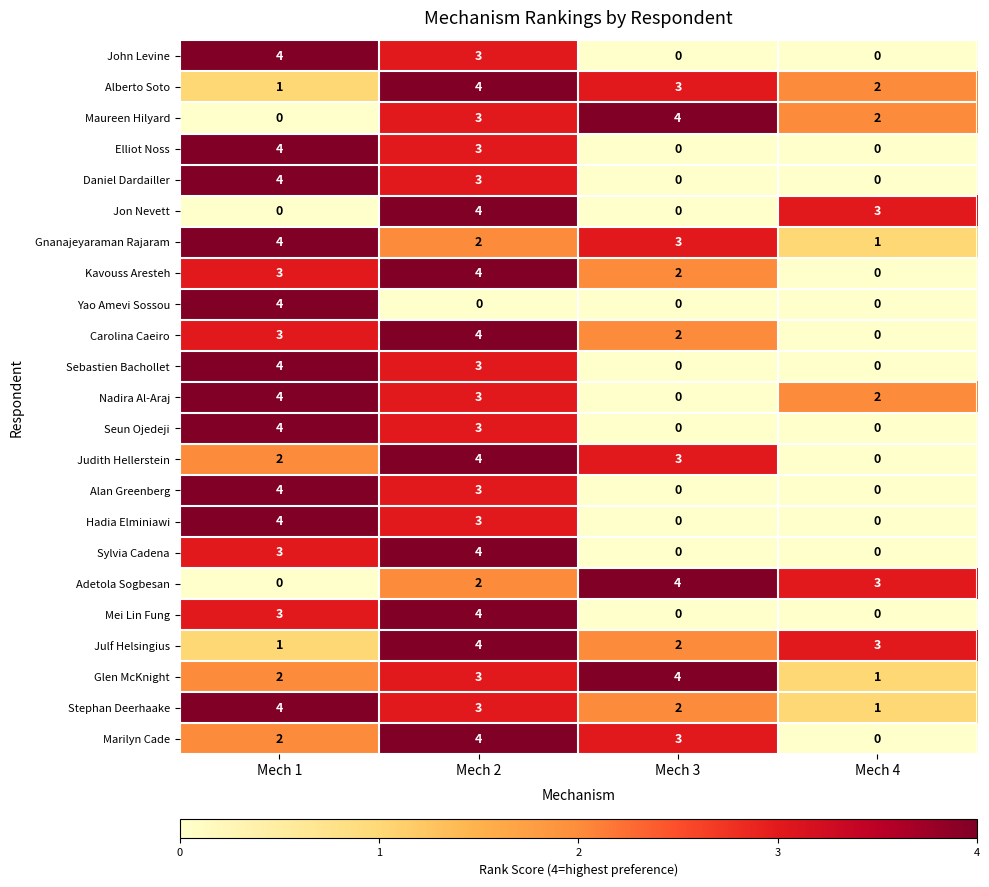

At which label does John Levine first exceed 3?

Mech 1